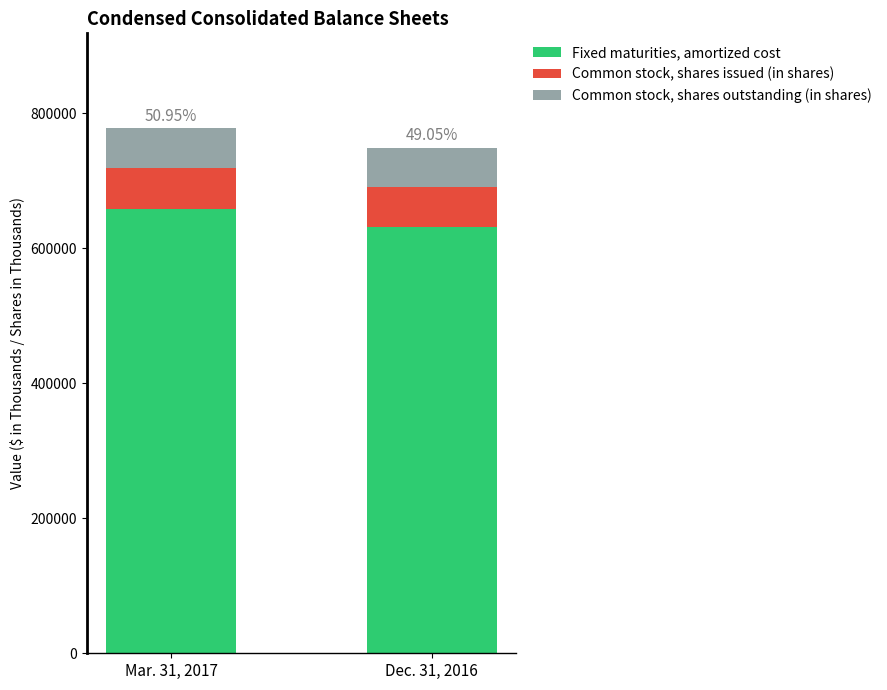

What is the total value across all series at Dec. 31, 2016?

748978